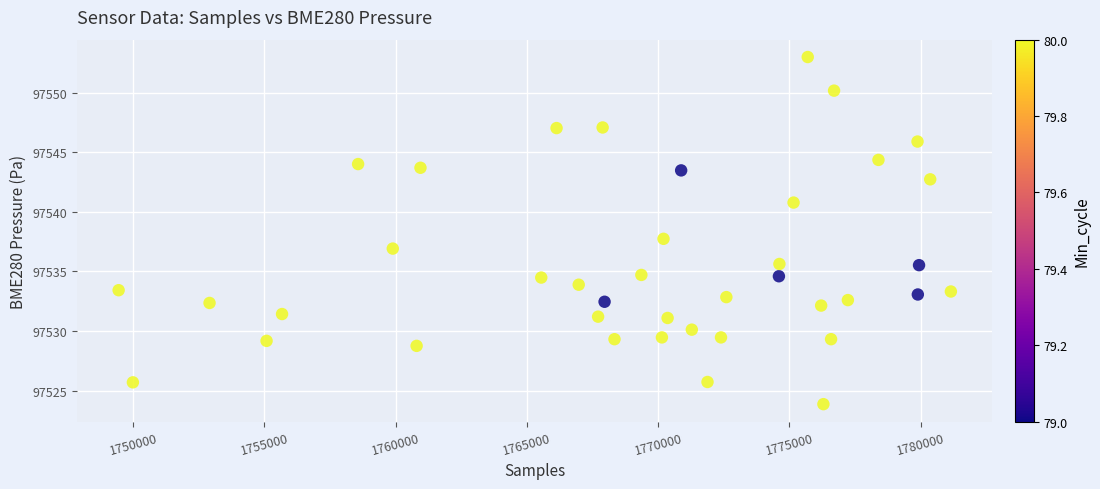

What is the range of X values (max minus min)?

31703.0